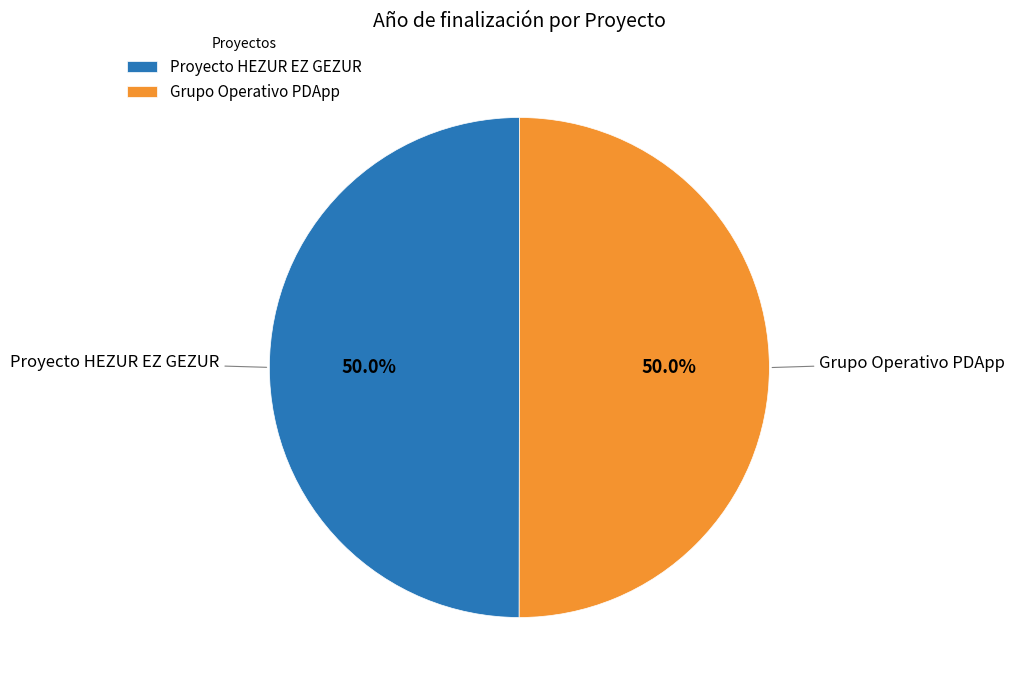

How many slices are in this pie chart?

2